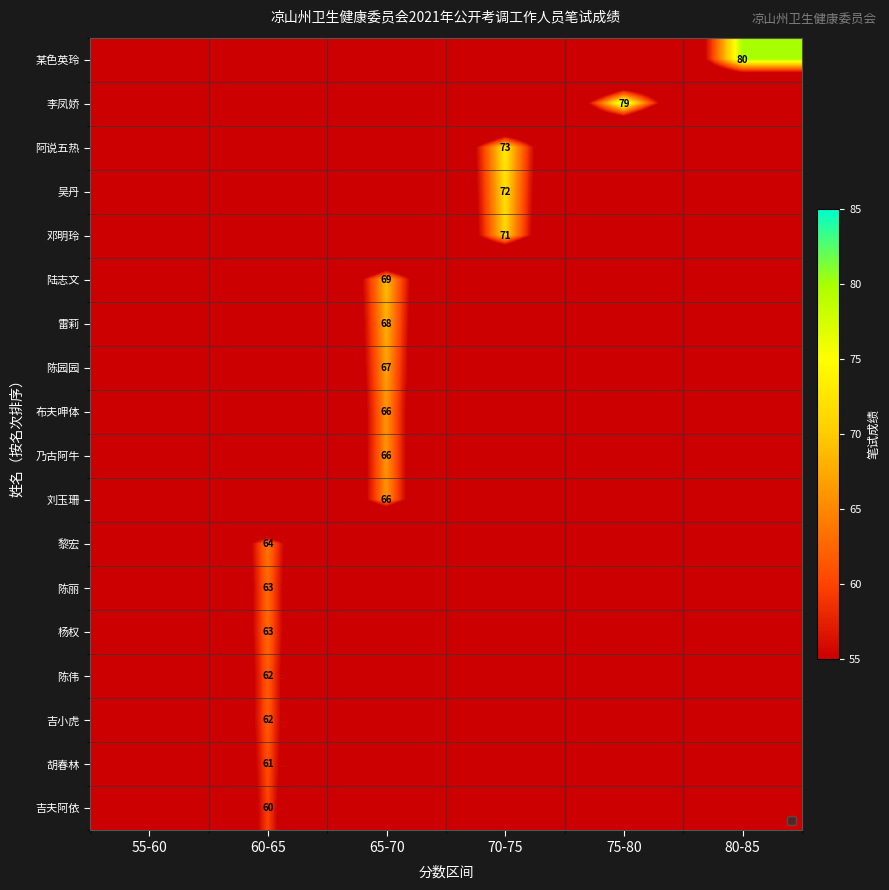

The value of 阿说五热 at 70-75 is 73. True or false?

True